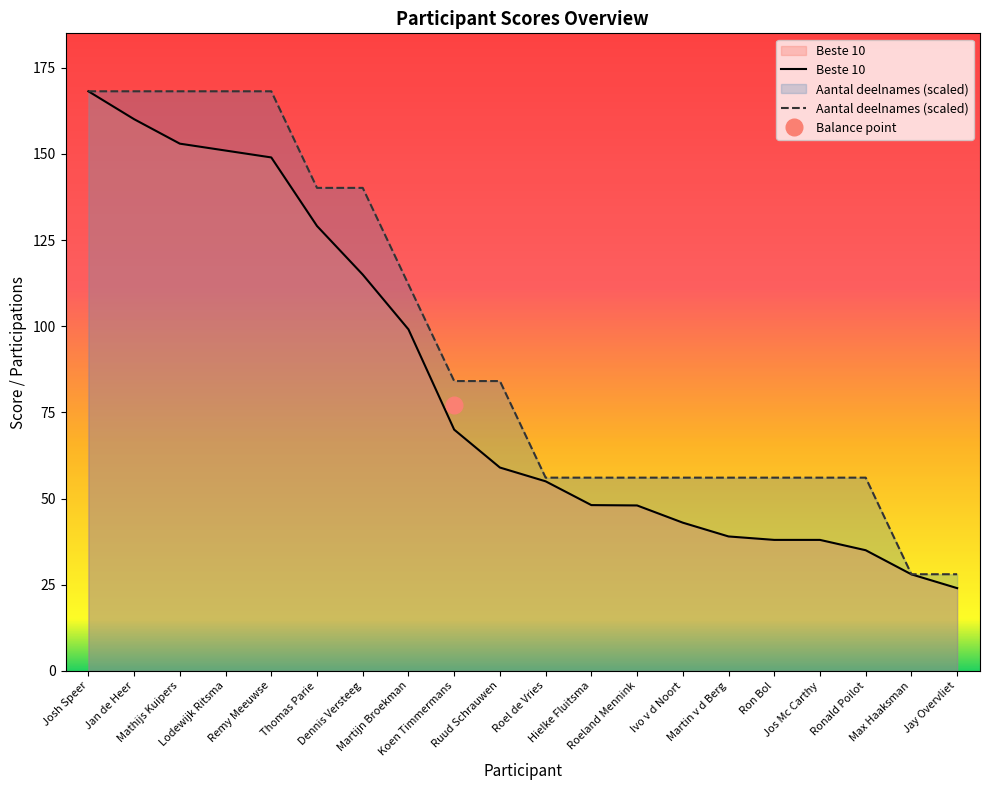

At which label does Aantal deelnames (scaled) first exceed 84?

Josh Speer